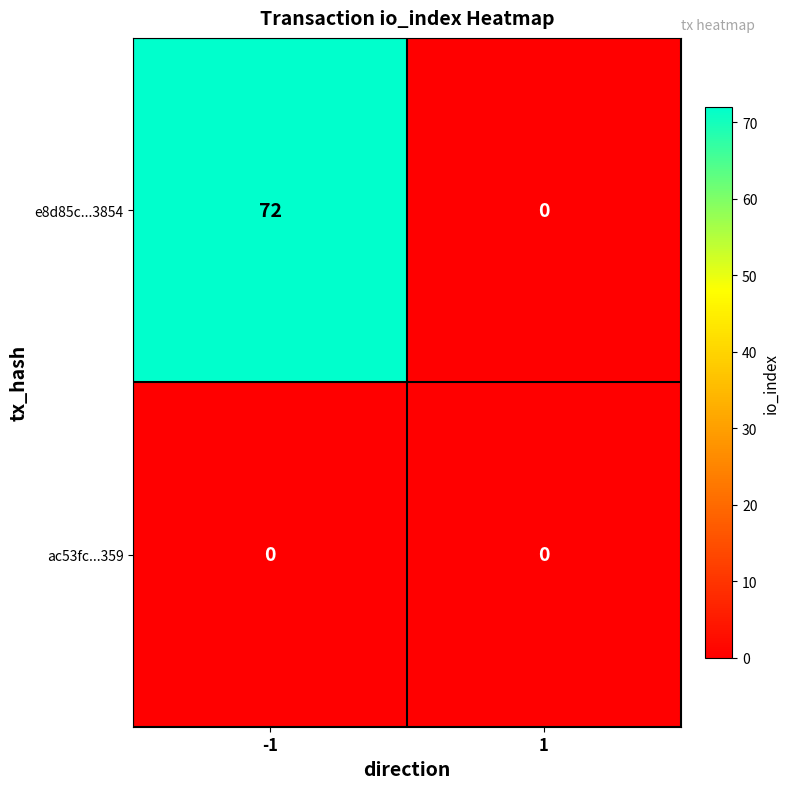

What is the difference between the highest and lowest values at -1?

72